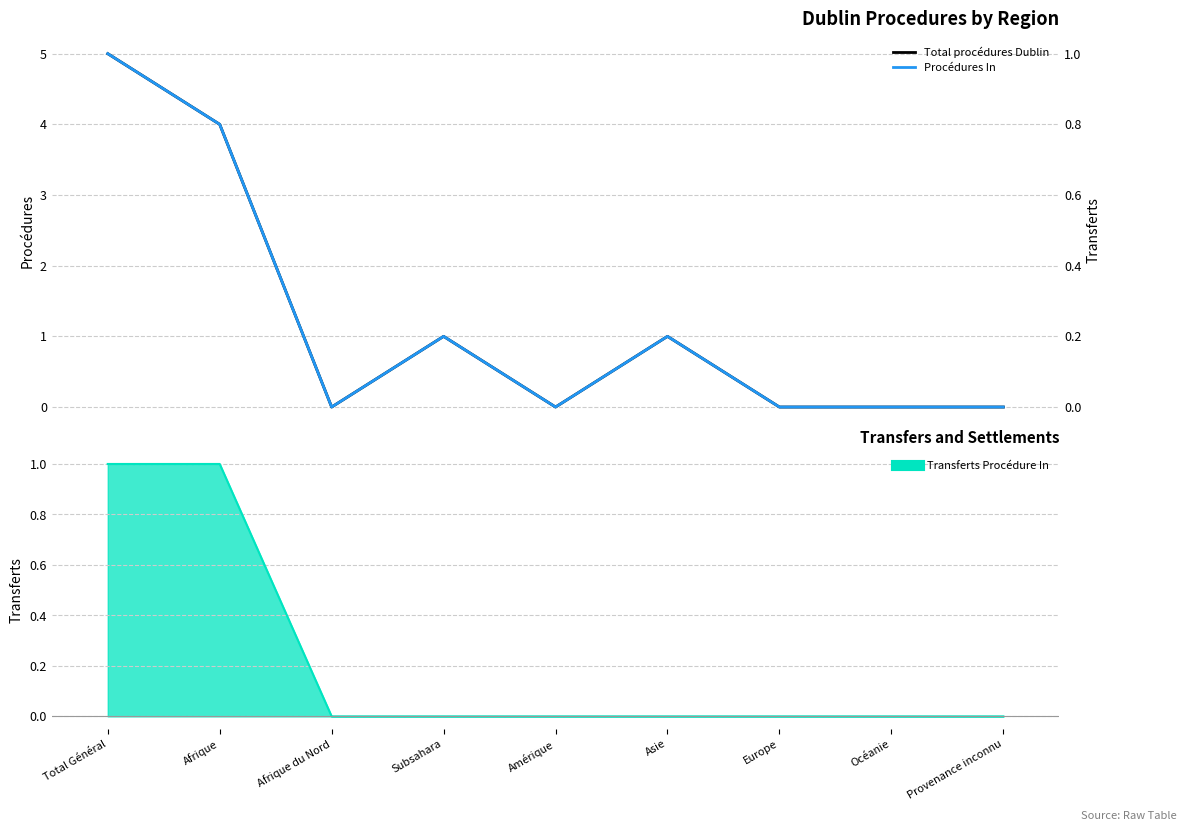

How many categories are shown in the chart?

9